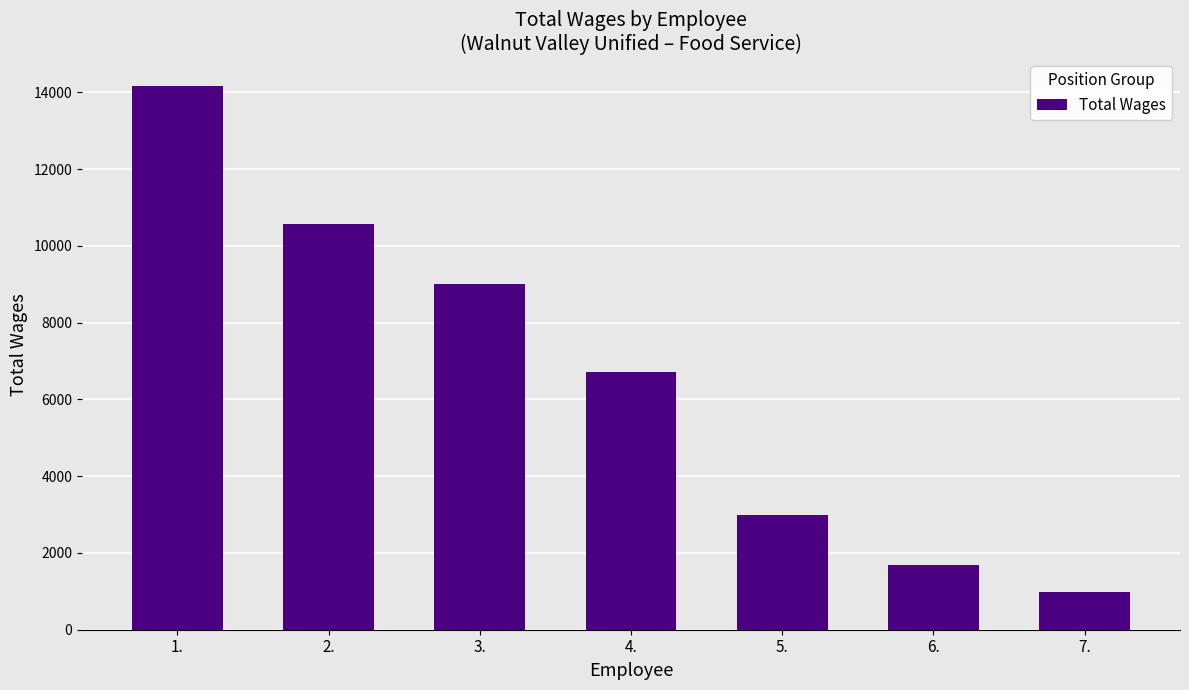

Which has a higher value, 4. or 3.?

3.